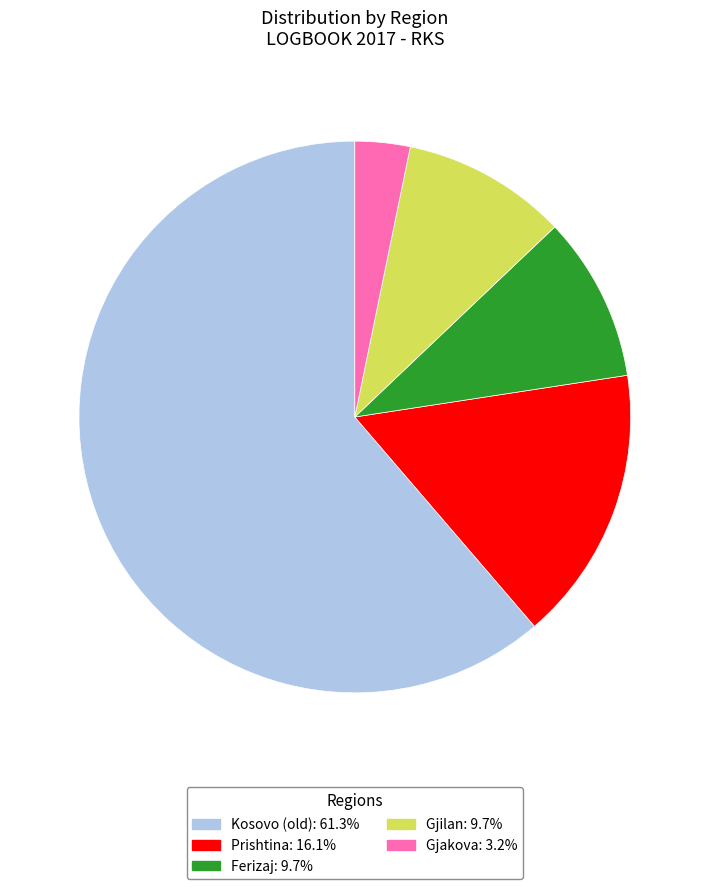

What is the smallest slice in the pie chart?

Gjakova